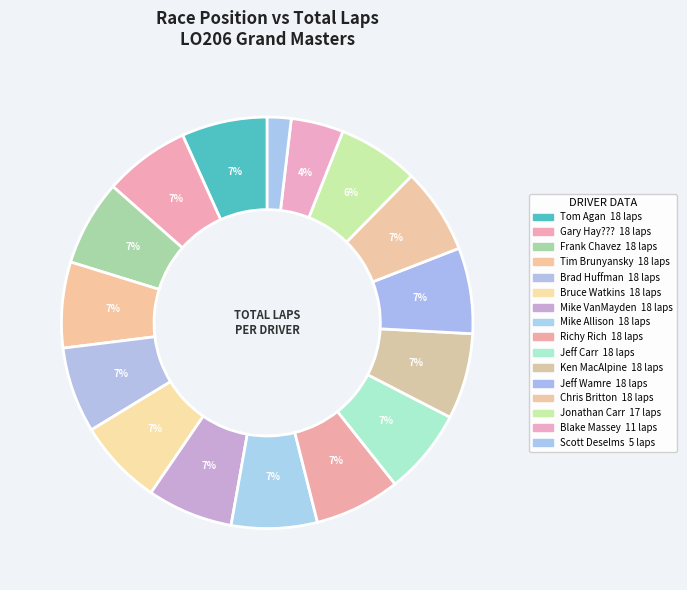

How many slices are in this pie chart?

16